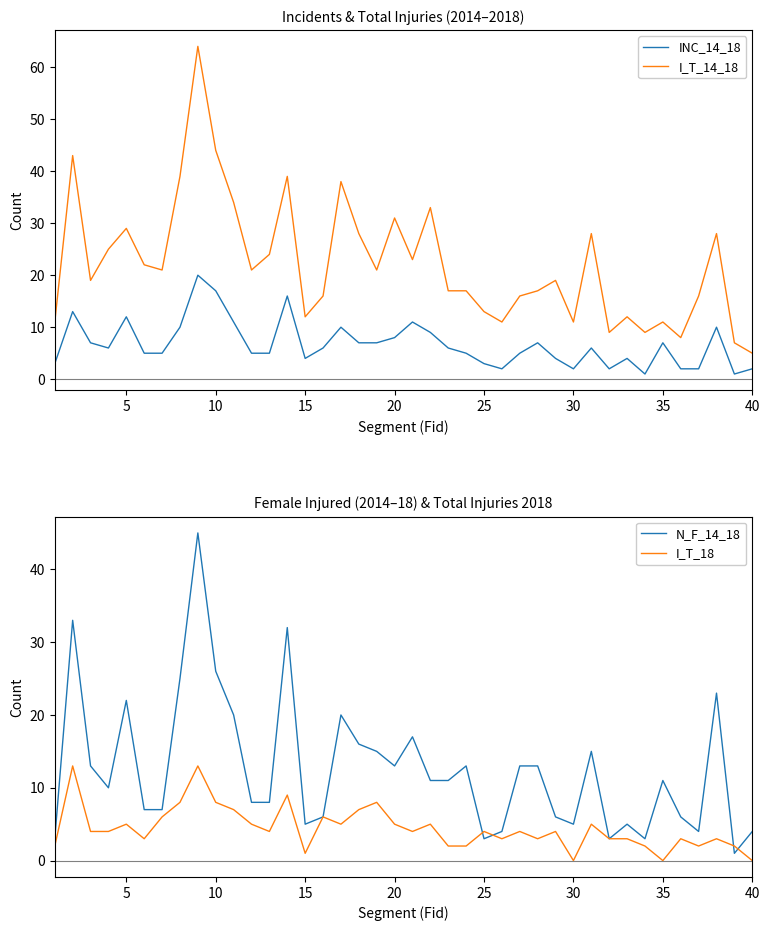

True or false: I_T_18 and I_T_14_18 cross at least once.

False